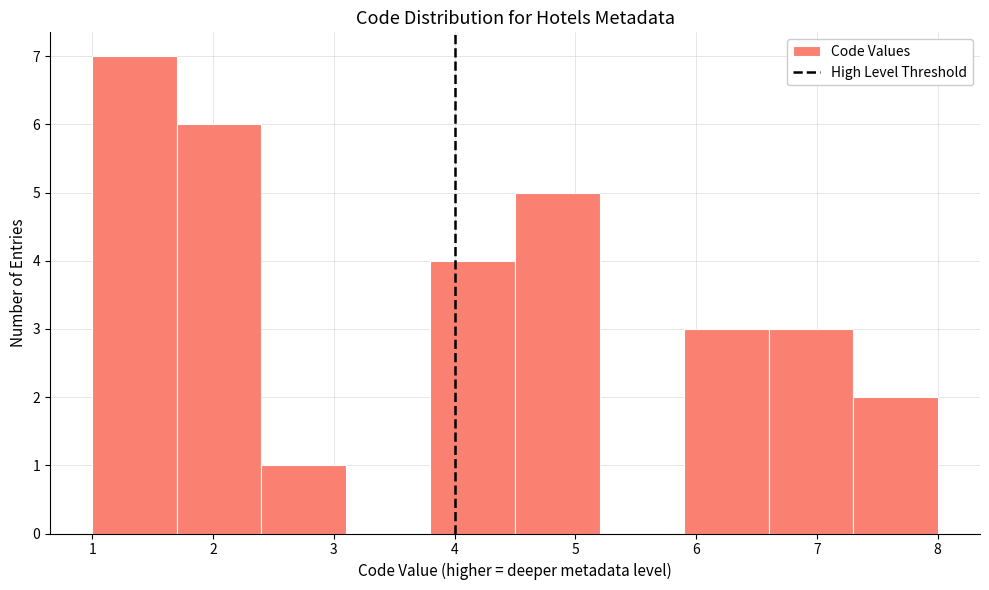

Over which range of the x-axis is the bar tallest?

1.0 to 1.7